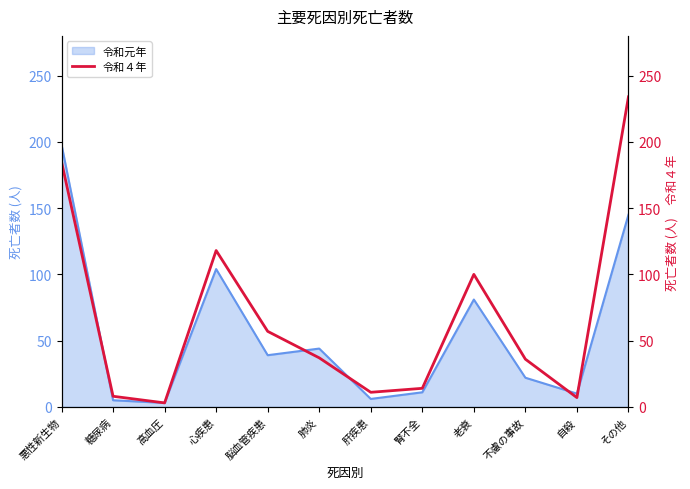

The chart shows a value of 308 at 悪性新生物. True or false?

False